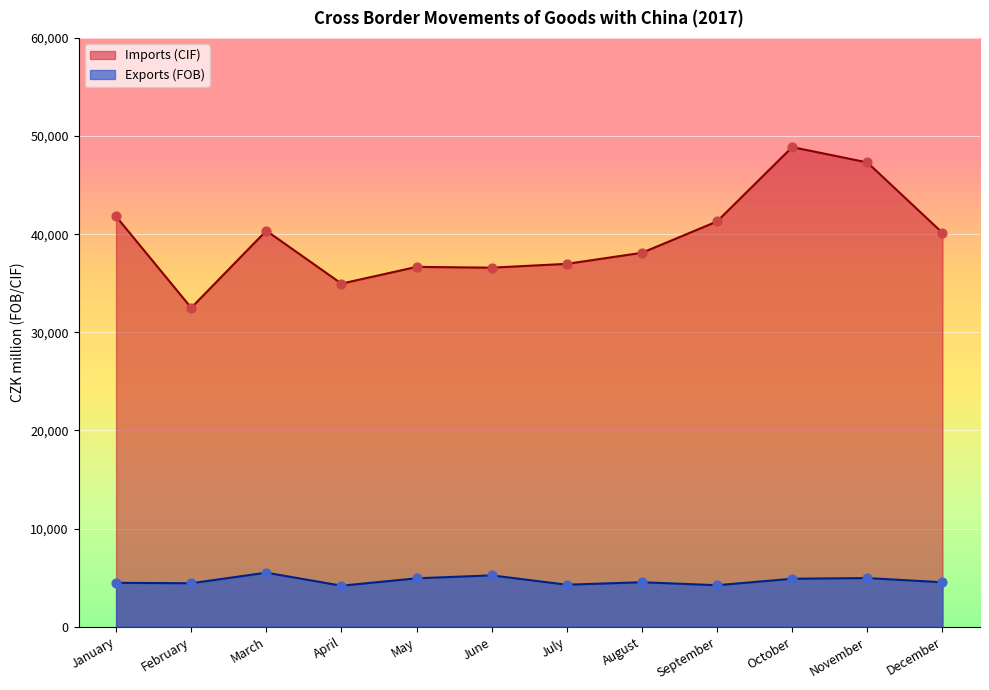

Which series reaches the minimum Y coordinate?

Exports (FOB)